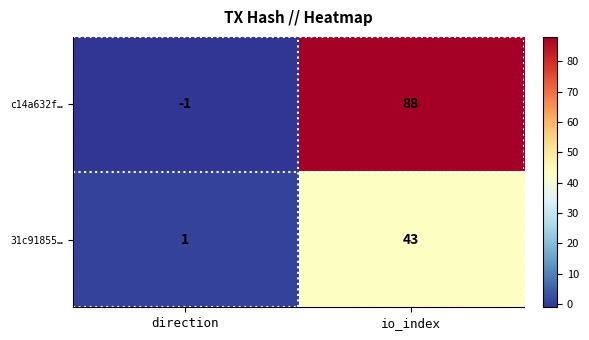

Which series has the largest range (max minus min)?

c14a632f…